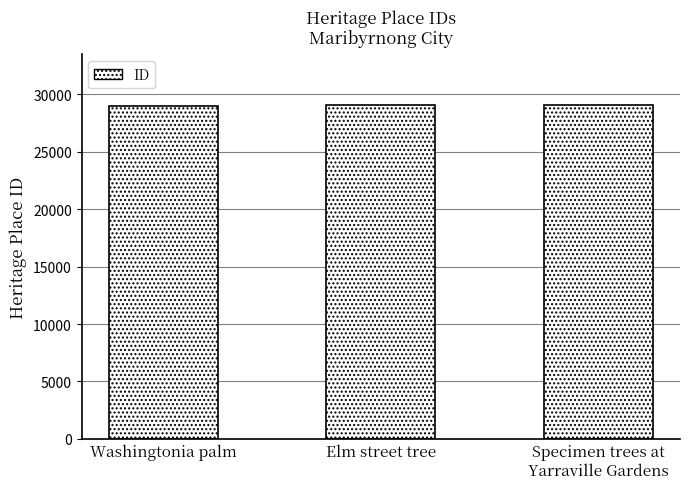

What position from the left is Specimen trees at
Yarraville Gardens?

3